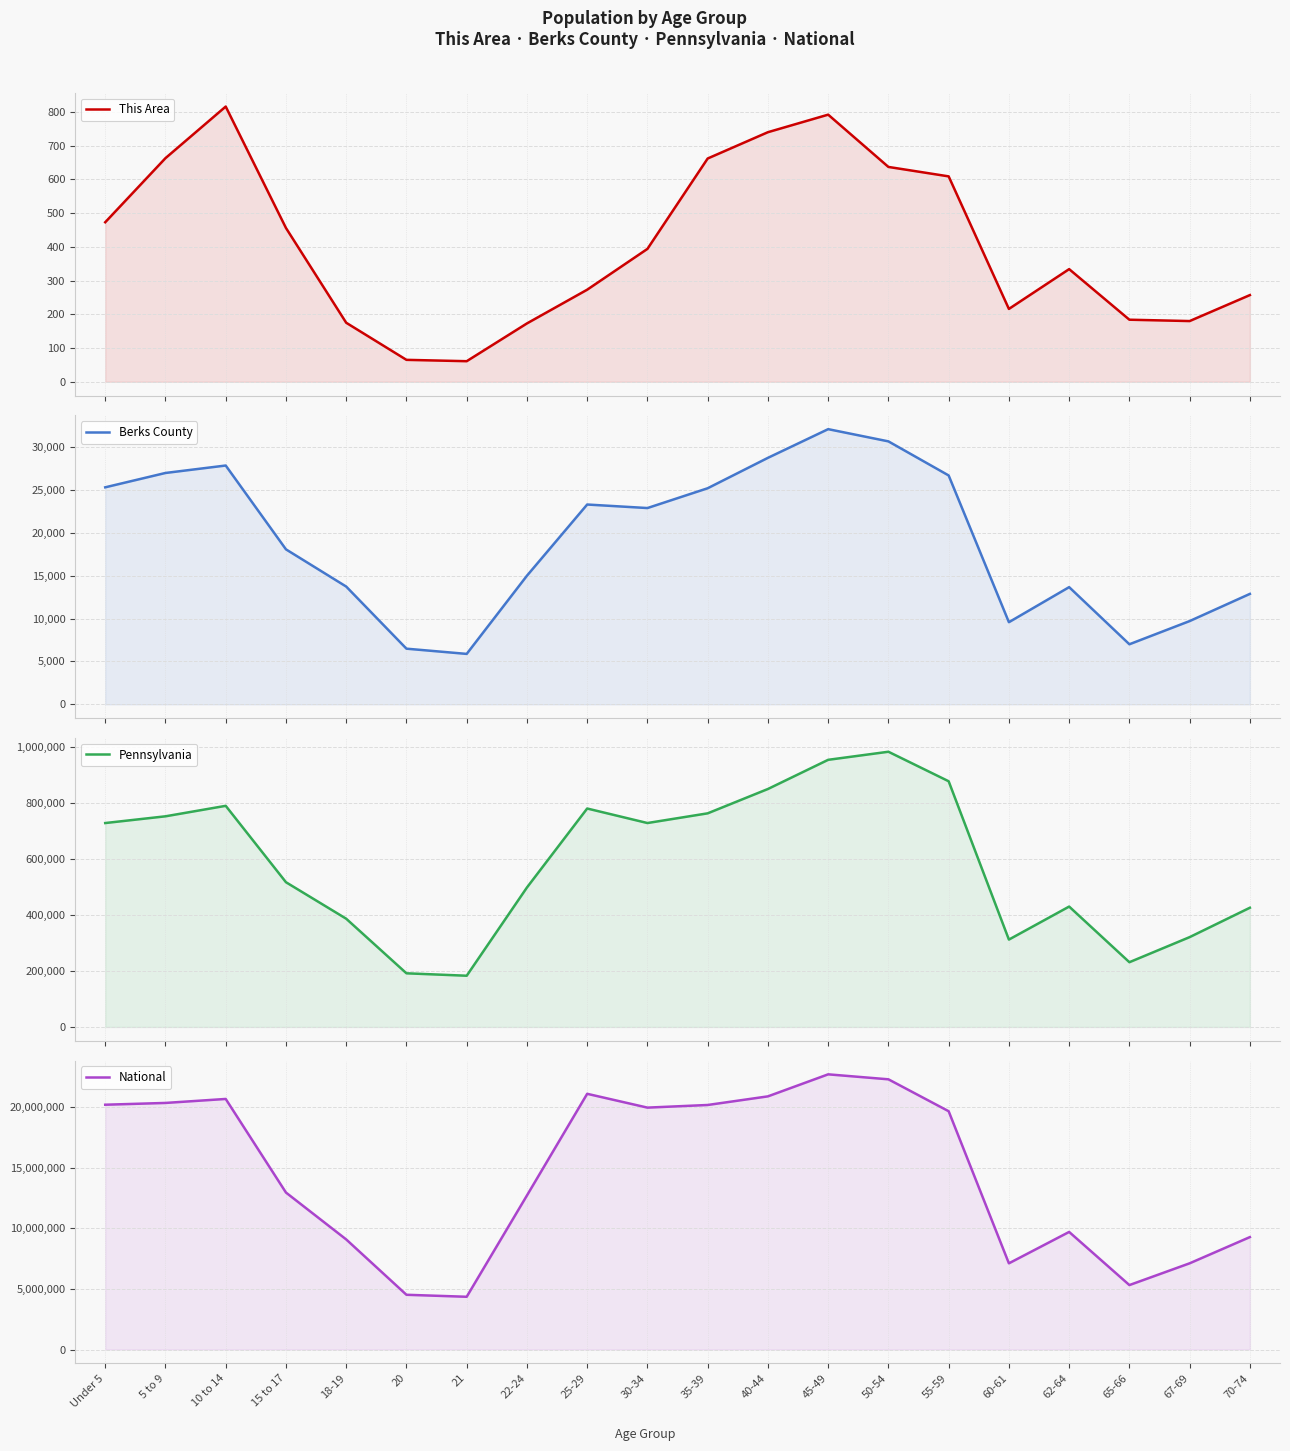

Is the value of This Area at 25-29 greater than the value of Berks County at 62-64?

No